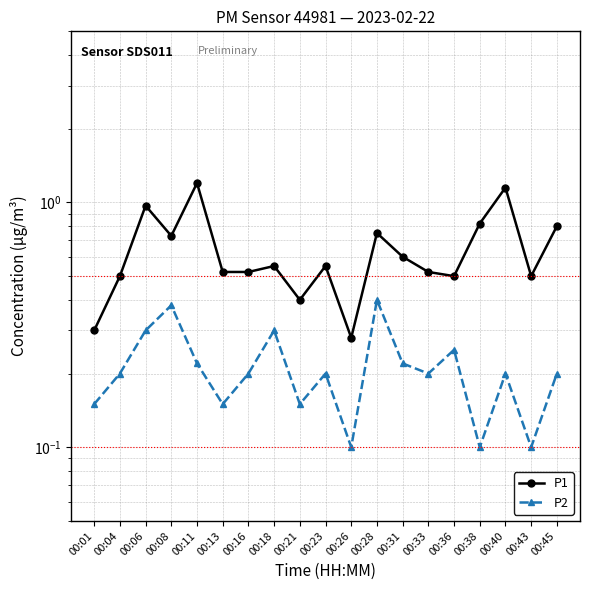

Which series has the largest total across all categories?

P1